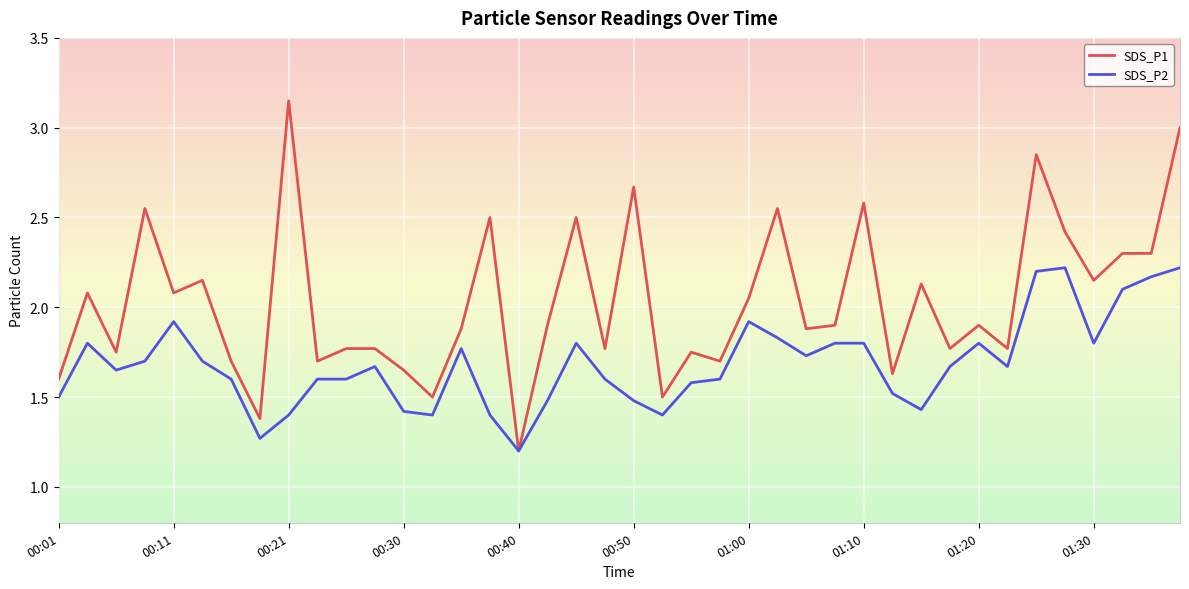

Which series has the largest range (max minus min)?

SDS_P1